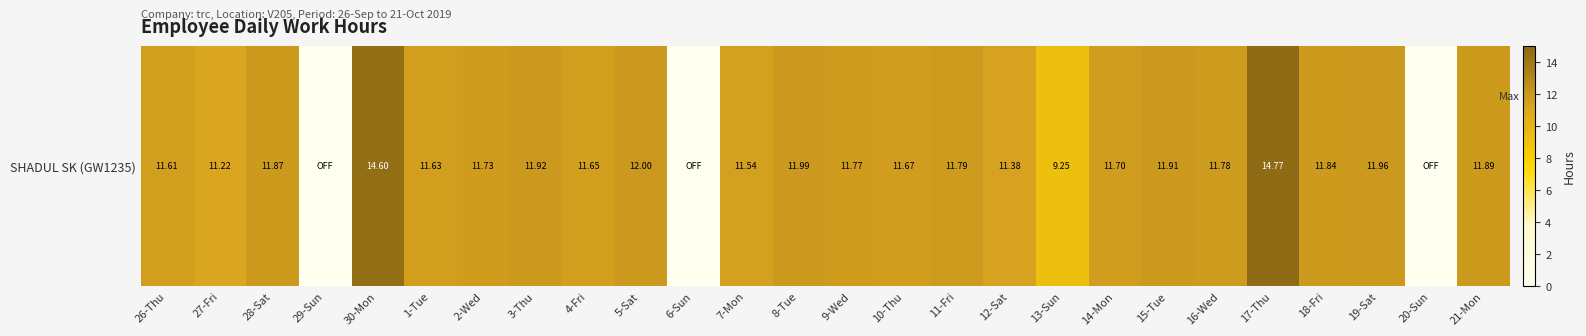

How many data points are less than 11?

4